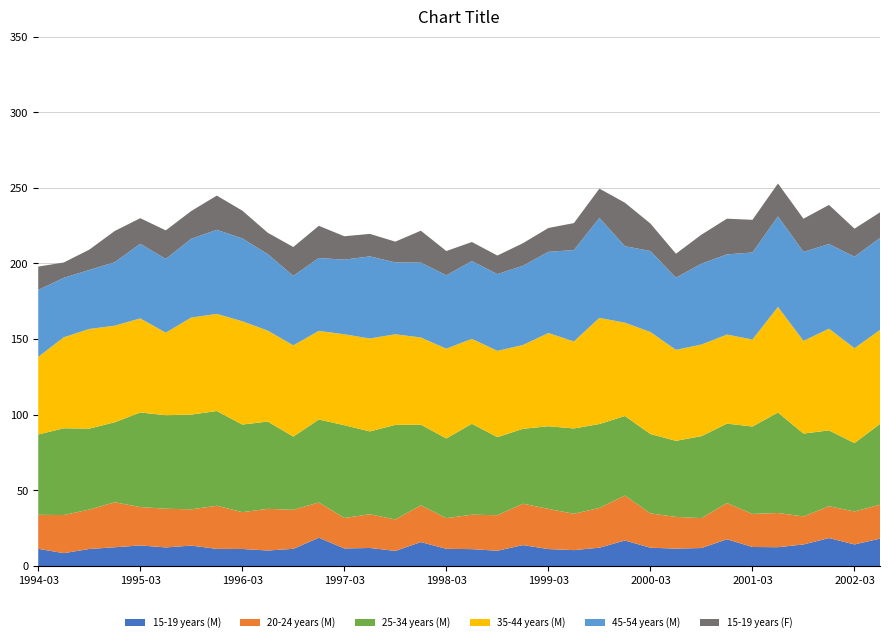

Reading left to right, list all the values displayed in this chart.

15-19 years (M): 1994-03=11.4	1994-06=8.5	1994-09=11.3	1994-12=12.4	1995-03=13.6	1995-06=12.3	1995-09=13.5	1995-12=11.4	1996-03=11.3	1996-06=10.3	1996-09=11.4	1996-12=18.7	1997-03=11.7	1997-06=12.0	1997-09=10.0	1997-12=15.8	1998-03=11.4	1998-06=11.2	1998-09=10.1	1998-12=13.9	1999-03=11.2	1999-06=10.5	1999-09=12.2	1999-12=16.9	2000-03=12.1	2000-06=11.5	2000-09=11.9	2000-12=17.7	2001-03=12.6	2001-06=12.5	2001-09=14.3	2001-12=18.5	2002-03=14.3	2002-06=18.1
20-24 years (M): 1994-03=22.5	1994-06=25.2	1994-09=26.1	1994-12=29.8	1995-03=25.4	1995-06=25.6	1995-09=24.0	1995-12=28.5	1996-03=24.3	1996-06=27.5	1996-09=25.8	1996-12=23.3	1997-03=20.1	1997-06=22.3	1997-09=20.8	1997-12=24.3	1998-03=20.2	1998-06=22.8	1998-09=23.5	1998-12=27.4	1999-03=26.6	1999-06=24.0	1999-09=26.3	1999-12=29.7	2000-03=22.7	2000-06=20.9	2000-09=19.8	2000-12=23.9	2001-03=21.9	2001-06=22.6	2001-09=18.5	2001-12=21.0	2002-03=21.8	2002-06=22.4
25-34 years (M): 1994-03=53.1	1994-06=57.4	1994-09=53.5	1994-12=52.9	1995-03=62.5	1995-06=61.8	1995-09=62.6	1995-12=62.6	1996-03=57.9	1996-06=57.7	1996-09=48.4	1996-12=54.9	1997-03=61.3	1997-06=54.8	1997-09=62.5	1997-12=53.4	1998-03=52.7	1998-06=60.1	1998-09=51.6	1998-12=49.5	1999-03=54.6	1999-06=56.4	1999-09=55.4	1999-12=52.6	2000-03=52.5	2000-06=50.3	2000-09=54.2	2000-12=52.5	2001-03=57.8	2001-06=66.4	2001-09=54.8	2001-12=50.1	2002-03=45.2	2002-06=53.4
35-44 years (M): 1994-03=51.3	1994-06=60.1	1994-09=65.9	1994-12=63.8	1995-03=62.2	1995-06=54.6	1995-09=64.1	1995-12=64.2	1996-03=68.3	1996-06=60.1	1996-09=60.3	1996-12=58.5	1997-03=60.1	1997-06=61.4	1997-09=59.9	1997-12=57.6	1998-03=59.3	1998-06=56.1	1998-09=57.0	1998-12=55.4	1999-03=61.6	1999-06=57.5	1999-09=70.2	1999-12=61.7	2000-03=67.4	2000-06=60.1	2000-09=60.5	2000-12=58.9	2001-03=57.5	2001-06=69.8	2001-09=61.3	2001-12=67.2	2002-03=62.7	2002-06=62.1
45-54 years (M): 1994-03=44.2	1994-06=39.3	1994-09=39.0	1994-12=42.0	1995-03=49.4	1995-06=48.8	1995-09=52.1	1995-12=55.6	1996-03=54.7	1996-06=50.5	1996-09=45.9	1996-12=48.2	1997-03=49.3	1997-06=54.3	1997-09=47.5	1997-12=49.5	1998-03=48.5	1998-06=51.4	1998-09=50.8	1998-12=52.4	1999-03=53.7	1999-06=60.4	1999-09=66.0	1999-12=50.6	2000-03=53.5	2000-06=47.7	2000-09=53.5	2000-12=53.0	2001-03=57.5	2001-06=59.8	2001-09=58.8	2001-12=56.0	2002-03=60.5	2002-06=60.8
15-19 years (F): 1994-03=15.4	1994-06=10.1	1994-09=13.4	1994-12=20.6	1995-03=16.9	1995-06=18.9	1995-09=18.4	1995-12=22.6	1996-03=18.4	1996-06=14.1	1996-09=19.1	1996-12=21.3	1997-03=15.5	1997-06=14.9	1997-09=13.7	1997-12=21.1	1998-03=16.0	1998-06=12.6	1998-09=12.3	1998-12=14.9	1999-03=15.8	1999-06=17.8	1999-09=19.4	1999-12=28.7	2000-03=18.2	2000-06=15.8	2000-09=19.2	2000-12=23.6	2001-03=21.6	2001-06=21.8	2001-09=21.9	2001-12=25.8	2002-03=18.5	2002-06=16.9